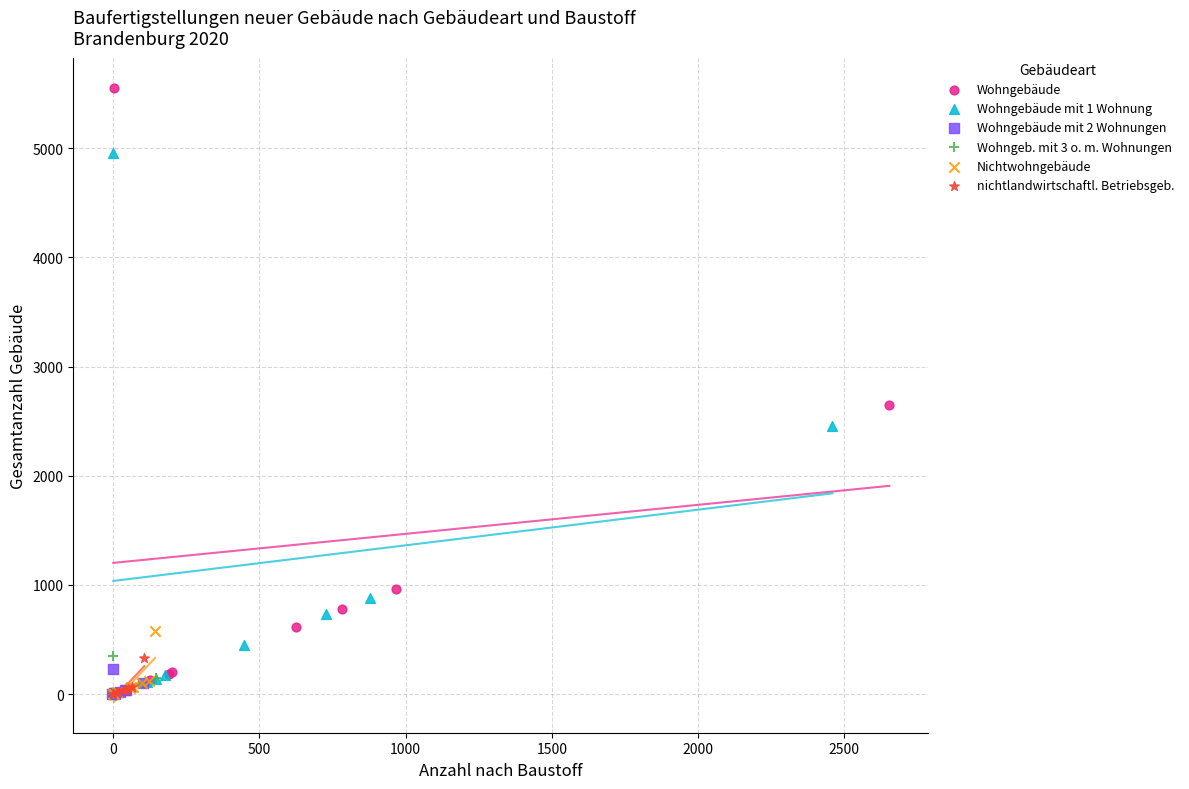

Which series contains the highest Y value?

Wohngebäude